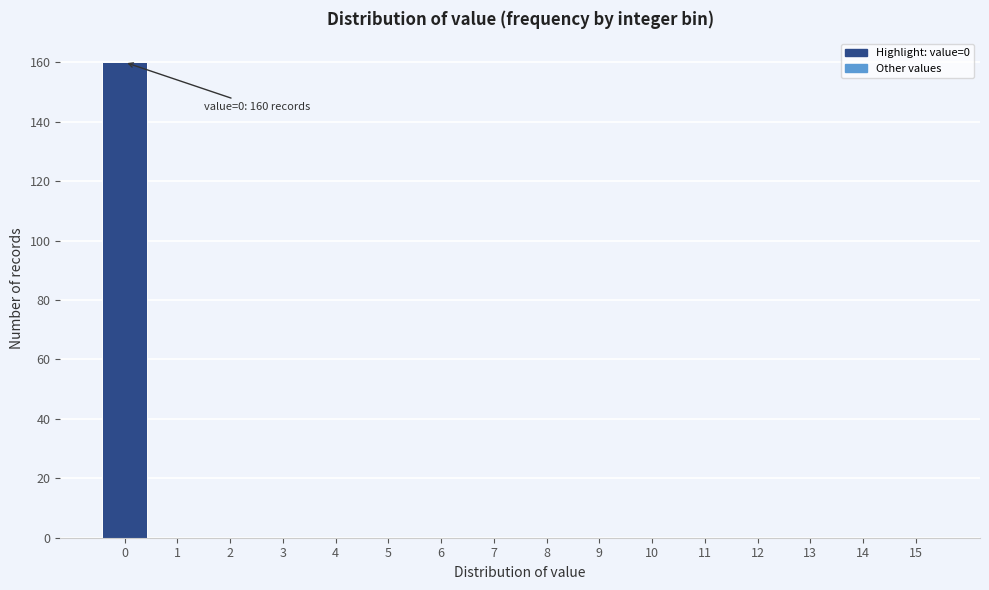

Reading left to right, transcribe all the data shown in this chart.

0=160	1=0	2=0	3=0	4=0	5=0	6=0	7=0	8=0	9=0	10=0	11=0	12=0	13=0	14=0	15=0